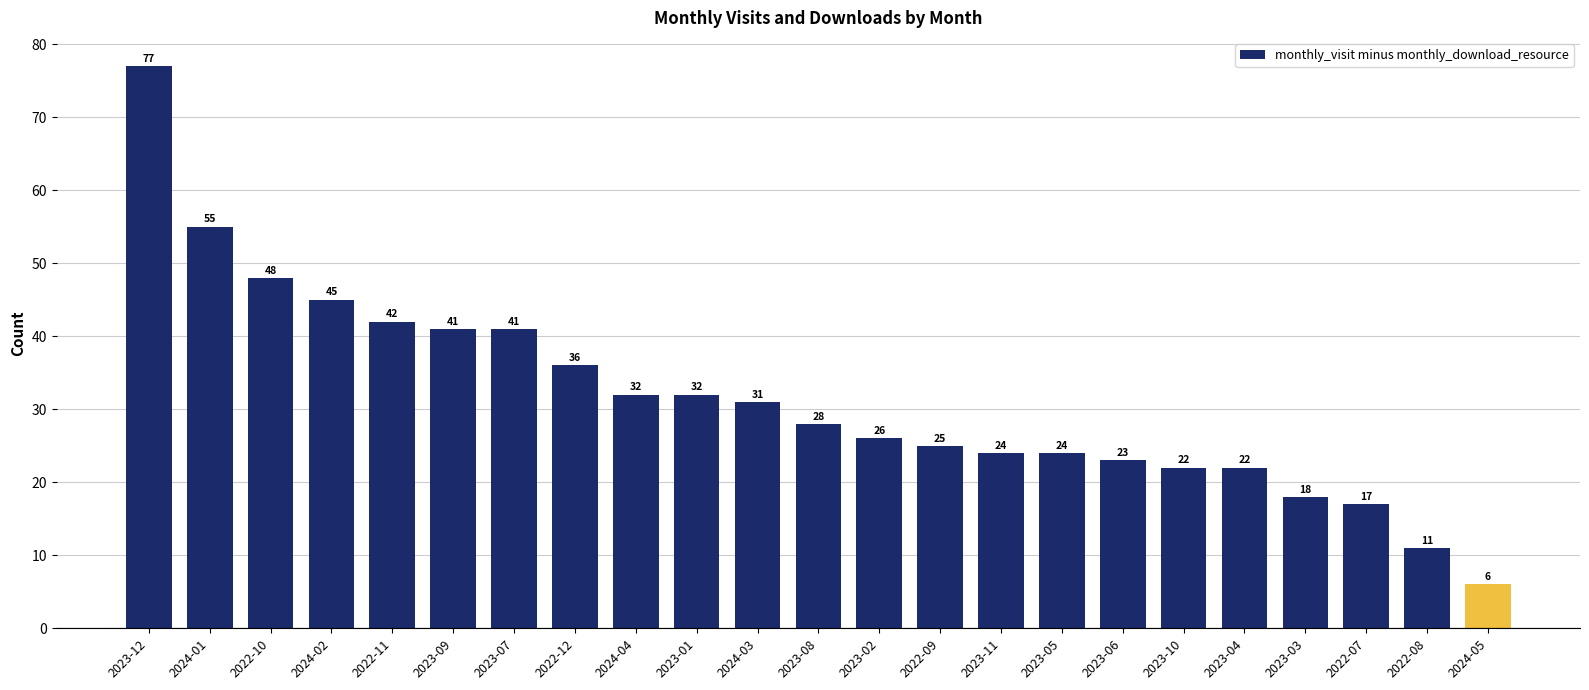

What is the ratio of the value at 2023-02 to the value at 2023-10?

1.2